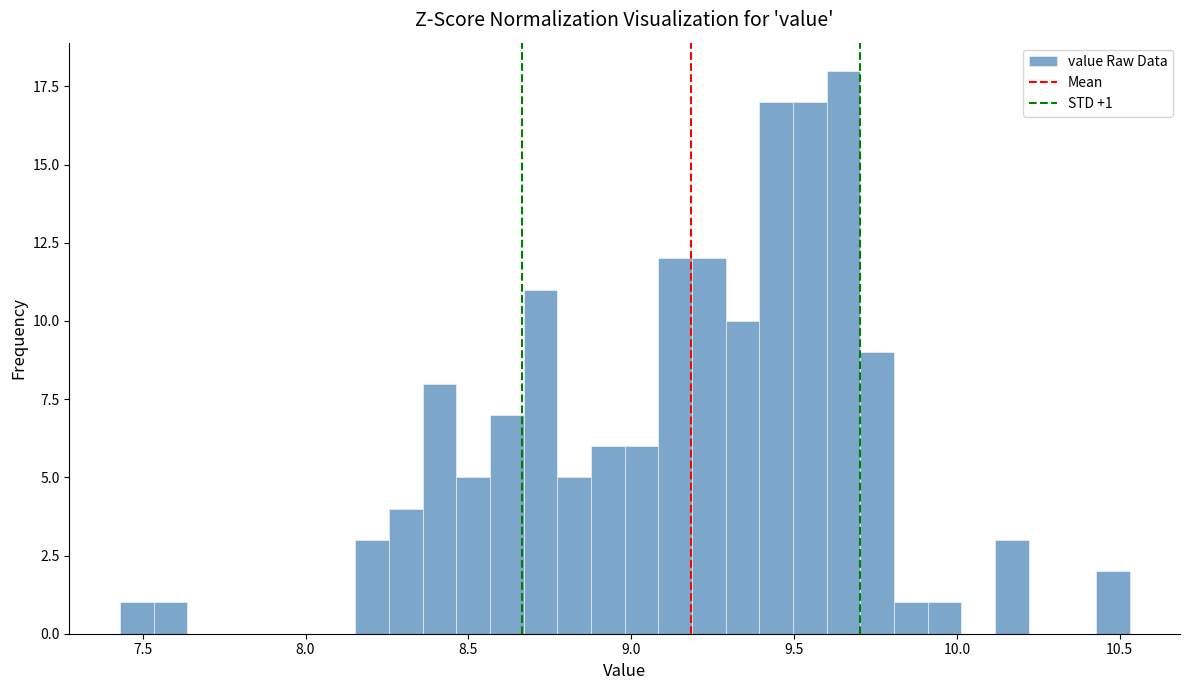

Around what value on the x-axis is the tallest bar? Give the approximate position of its centre, as read against the axis.

9.65